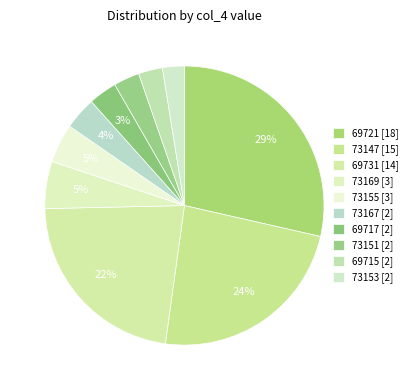

How many slices are in this pie chart?

10